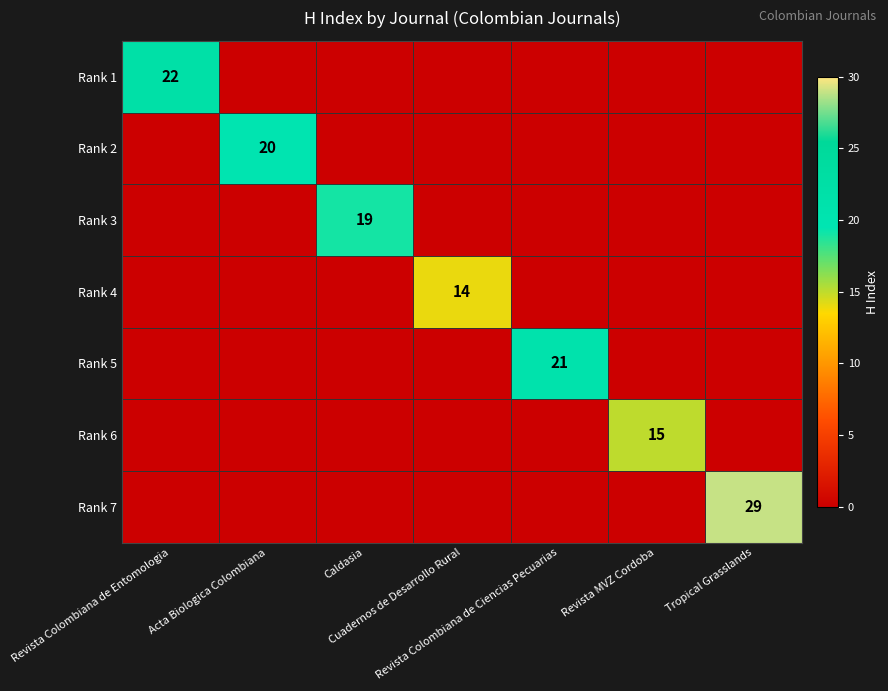

The value of Rank 1 at Caldasia is 0. True or false?

True